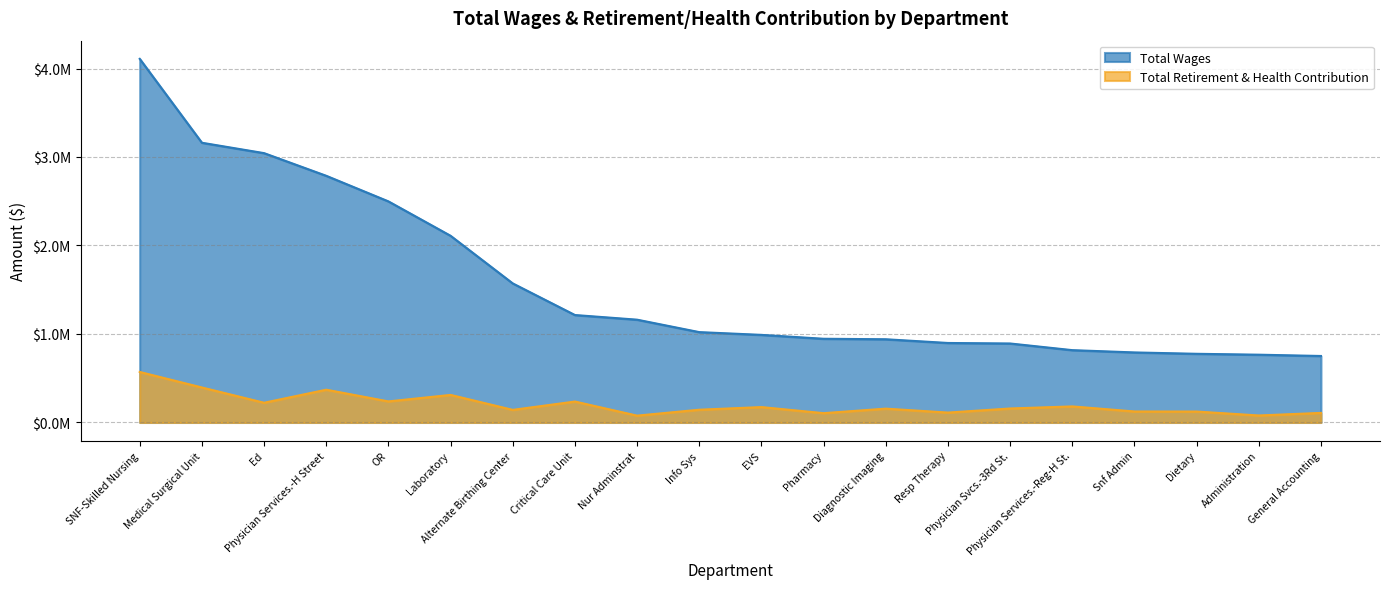

What is the difference between the second highest and minimum values in the Total Wages series?

2409714